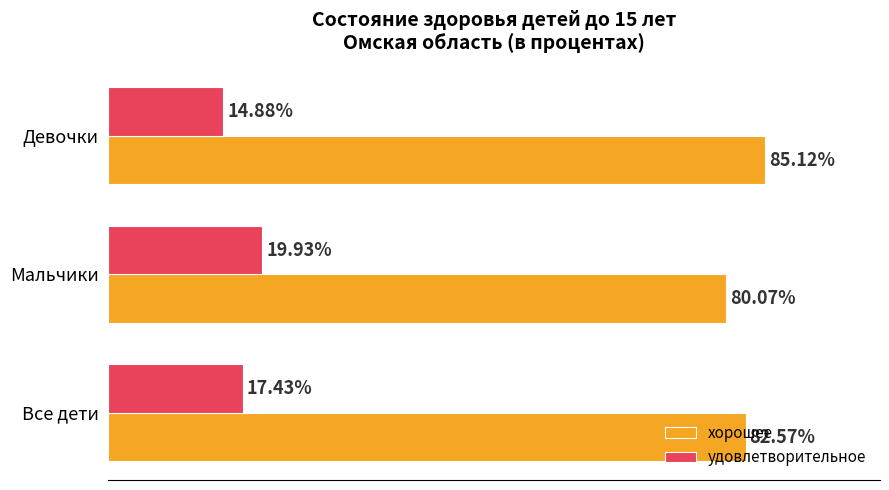

Where is хорошее nearest to the value 82?

Все дети